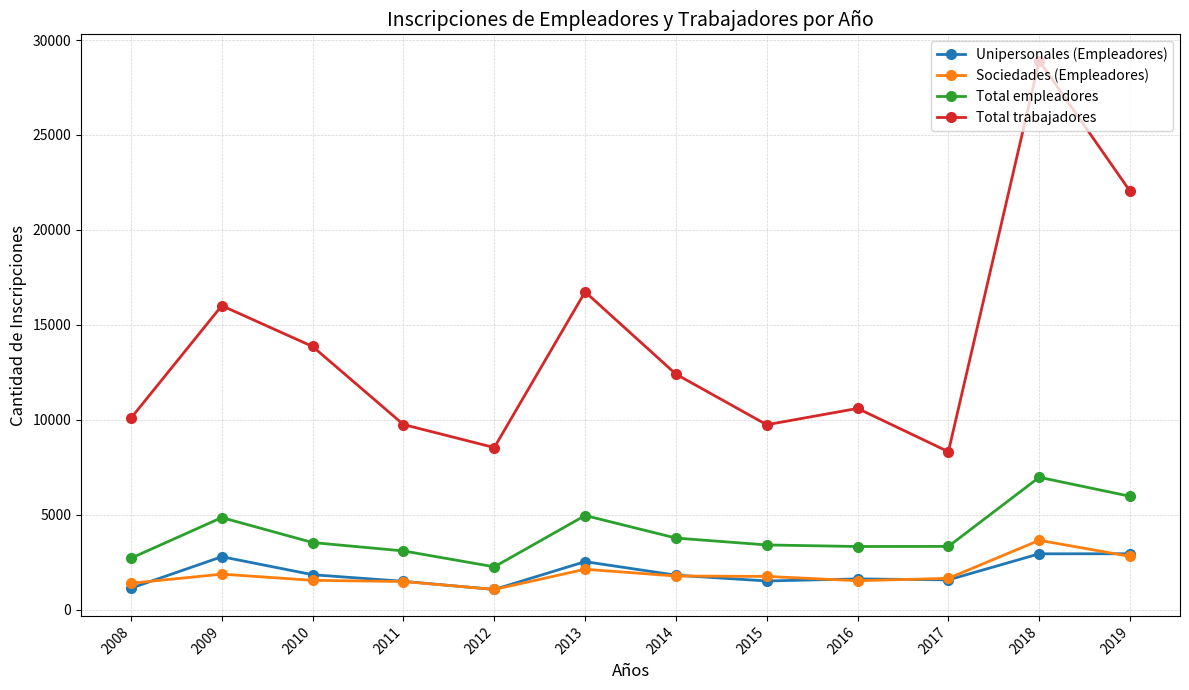

The Unipersonales (Empleadores) series shows 1770 at 2018. True or false?

False